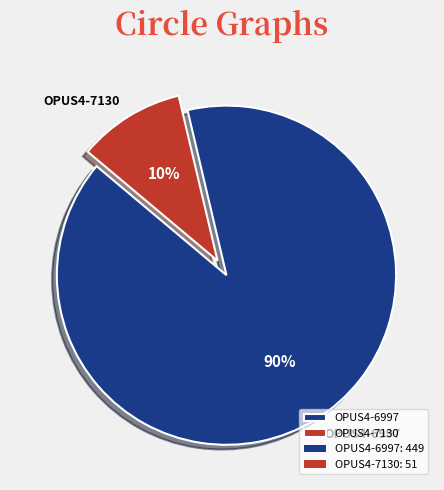

What is the majority slice?

OPUS4-6997